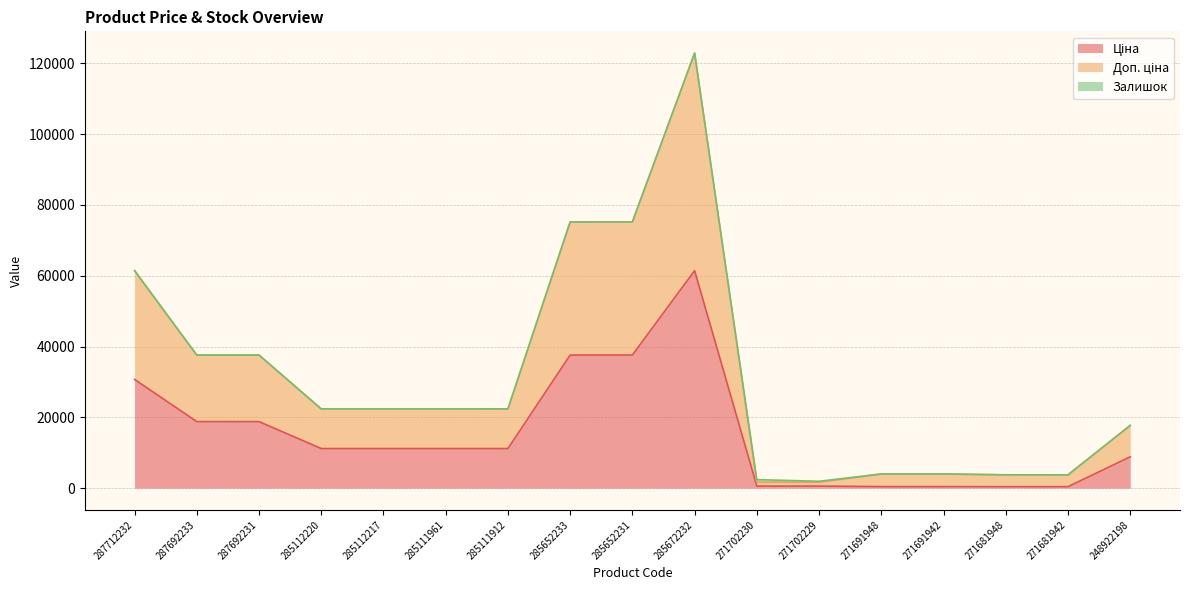

What is the total value across all series at 287712232?

61434.3